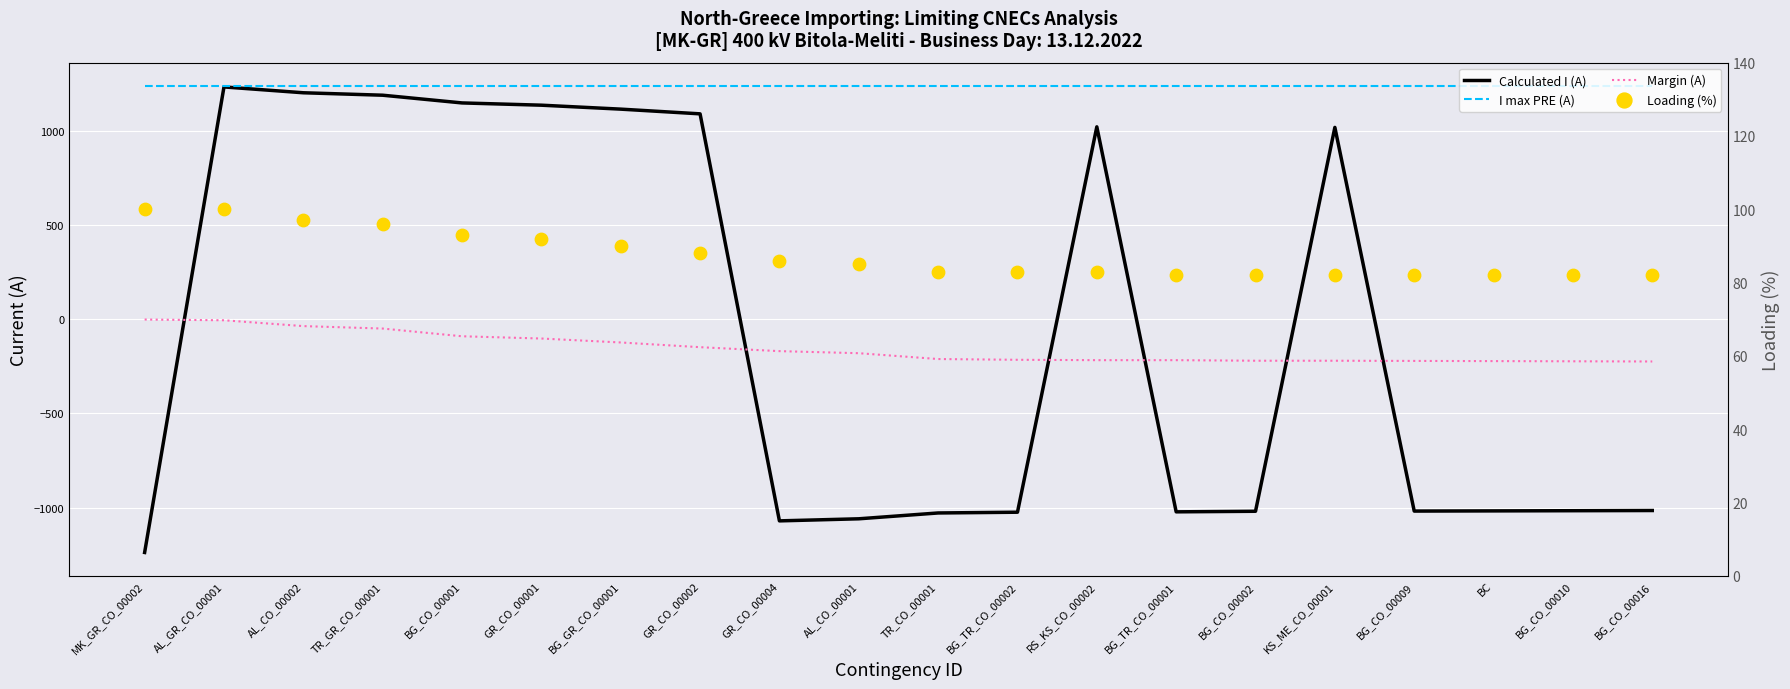

At which category is the sum across all series the highest?

AL_GR_CO_00001